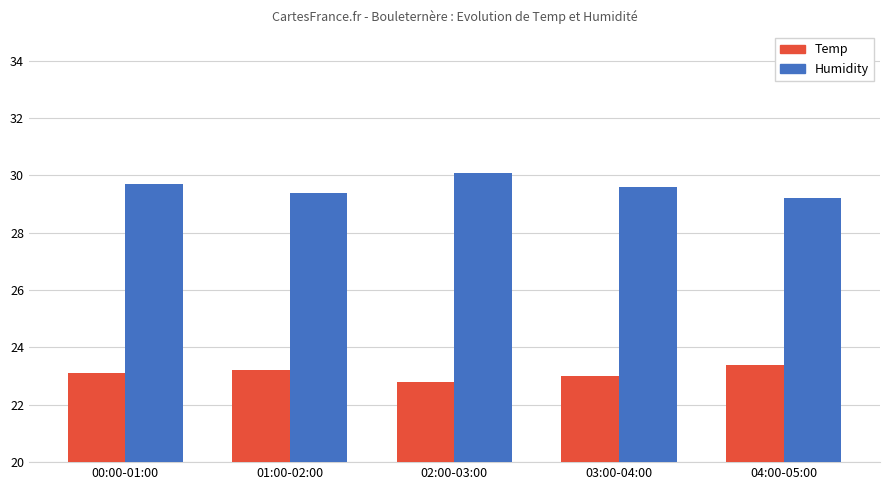

Where is Humidity nearest to the value 29?

04:00-05:00